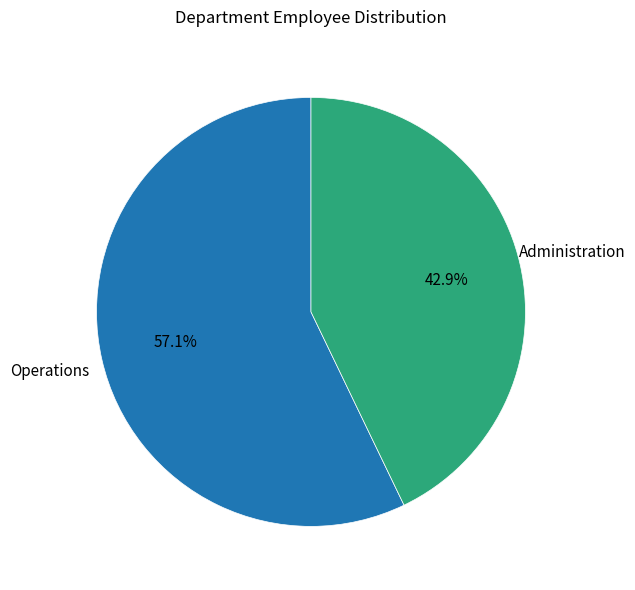

How many segments does this pie chart have?

2